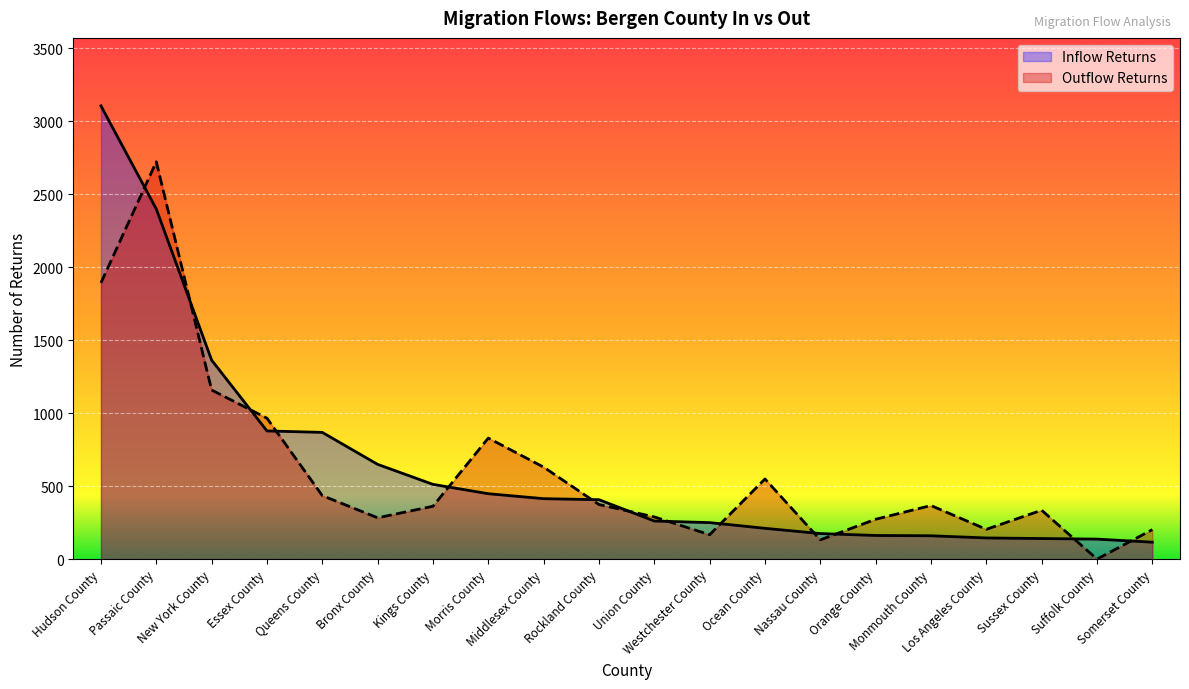

Which has a higher value, Essex County or Suffolk County?

Essex County